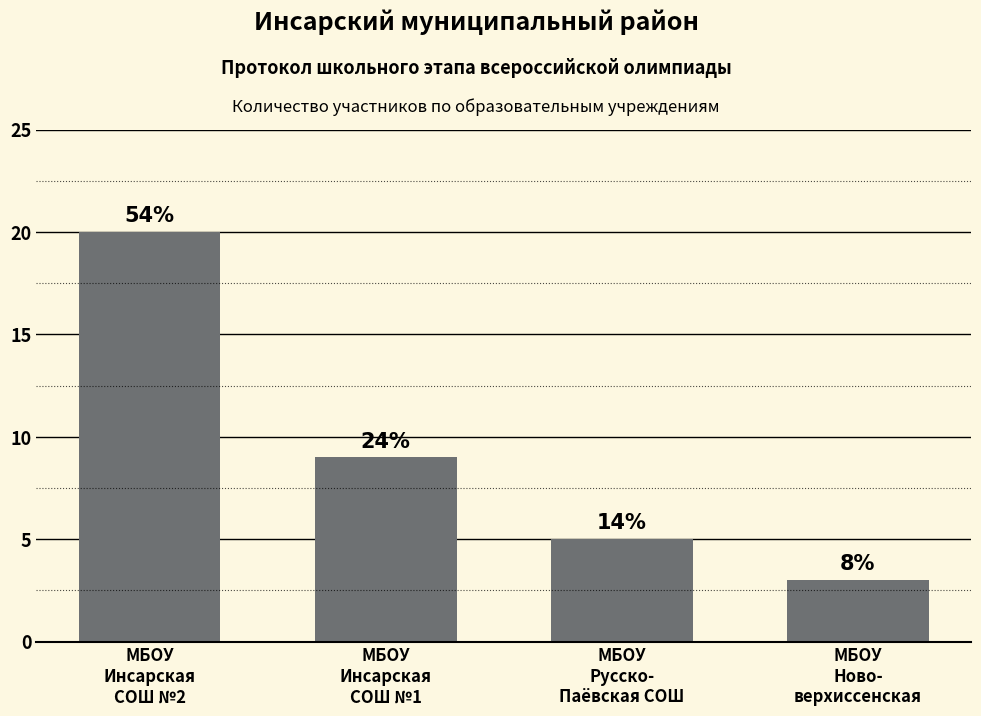

What is the maximum value shown in the chart?

20